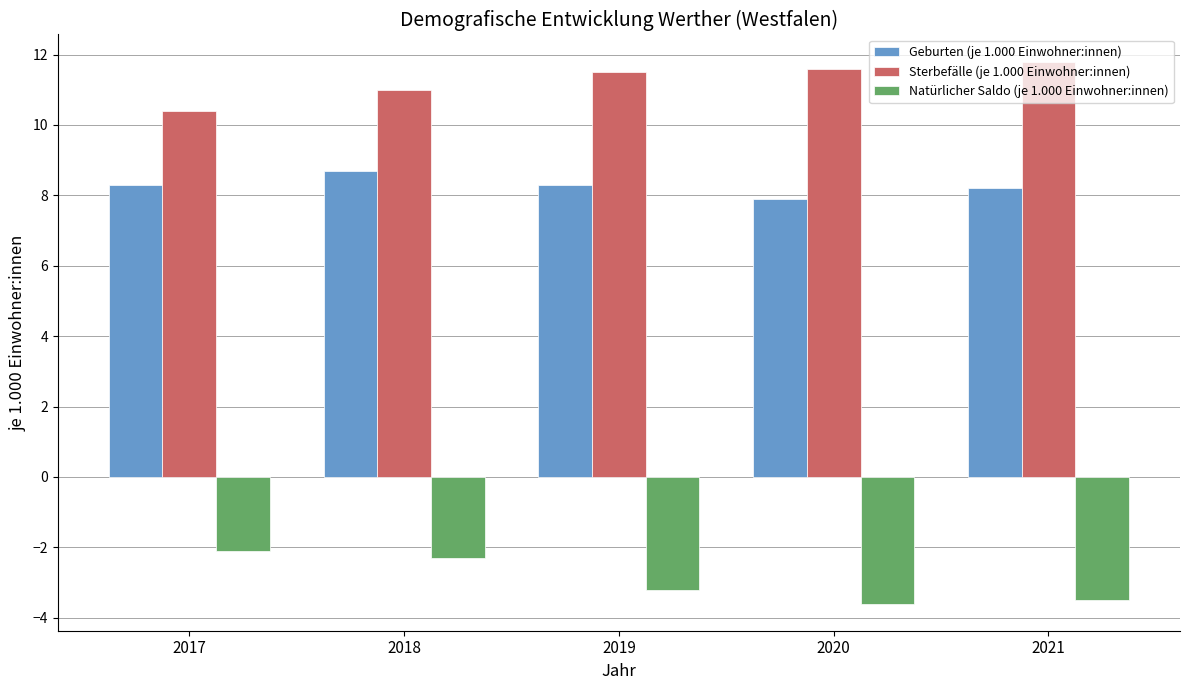

The Sterbefälle (je 1.000 Einwohner:innen) series shows 11.0 at 2018. True or false?

True